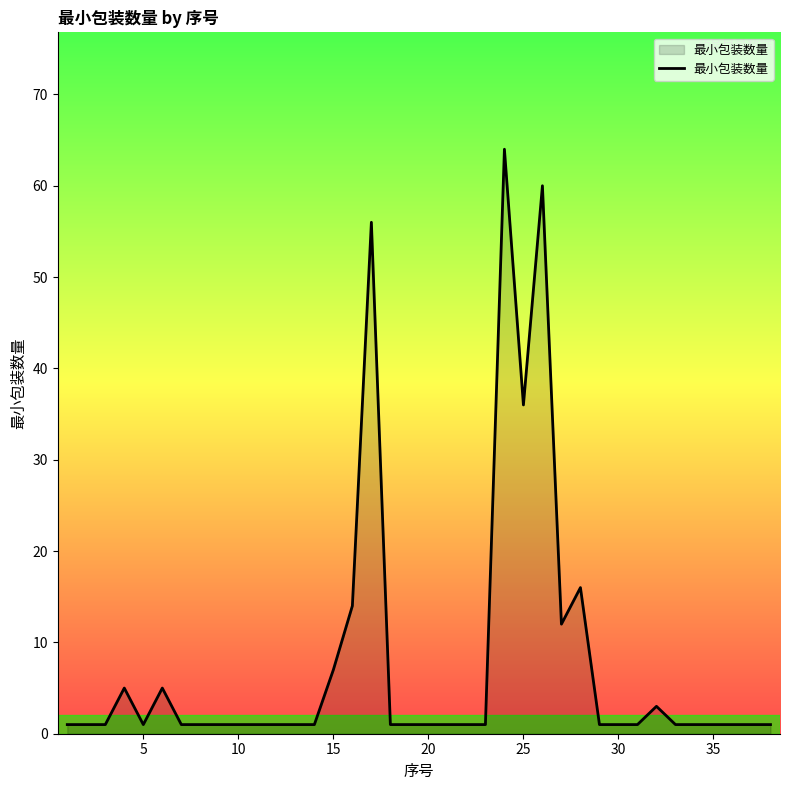

Does the chart display data point markers on the line(s)?

No